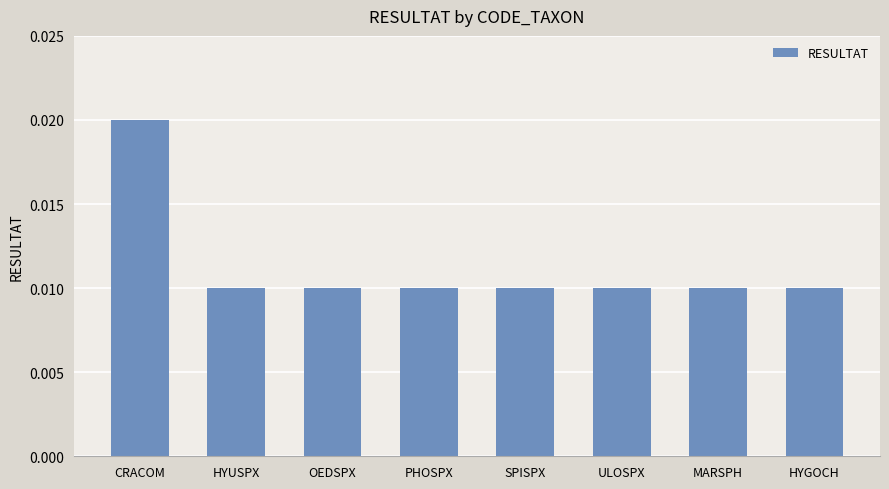

Count the values in the range 0 to 1.

8